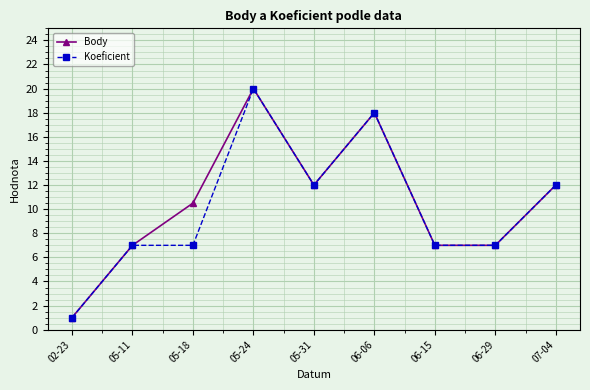

Rank the series by their average value, from lowest to highest.

Koeficient, Body